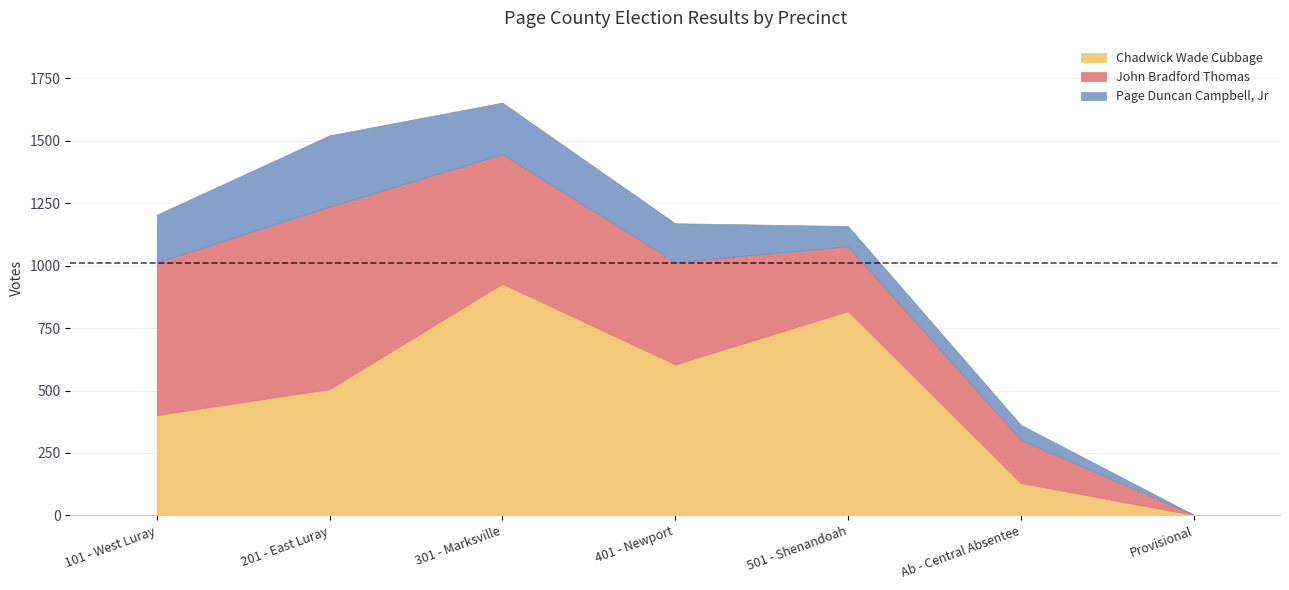

What is the average value of the John Bradford Thomas series?

386